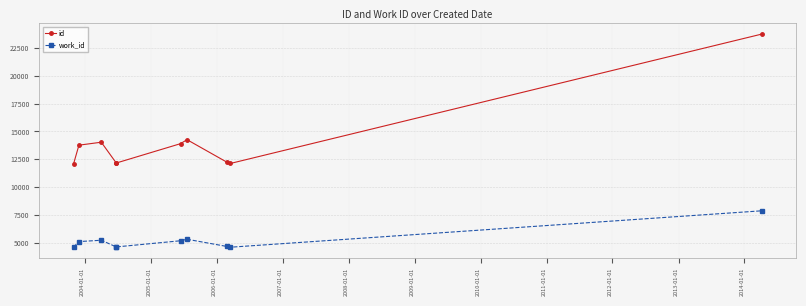

Reading right to left, transcribe all the data shown in this chart.

id: 23750	12116	12252	14257	13897	12157	12156	14028	13762	12061
work_id: 7860	4585	4660	5302	5166	4612	4612	5213	5092	4583